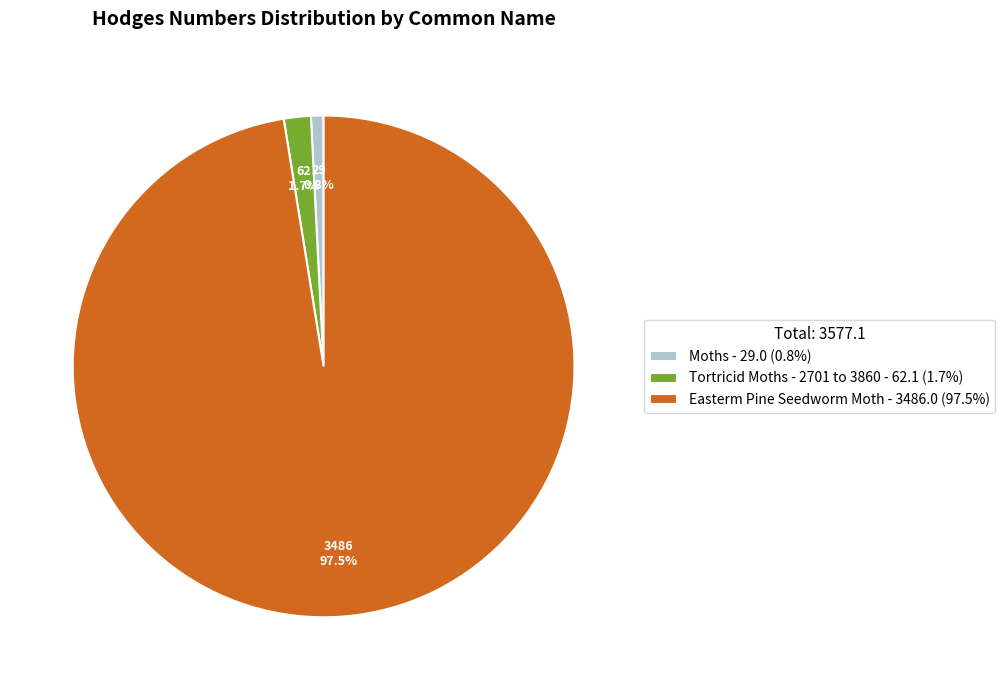

Is the sum of Easterm Pine Seedworm Moth - 3486.0 (97.5%) and Tortricid Moths - 2701 to 3860 - 62.1 (1.7%) greater than half?

Yes